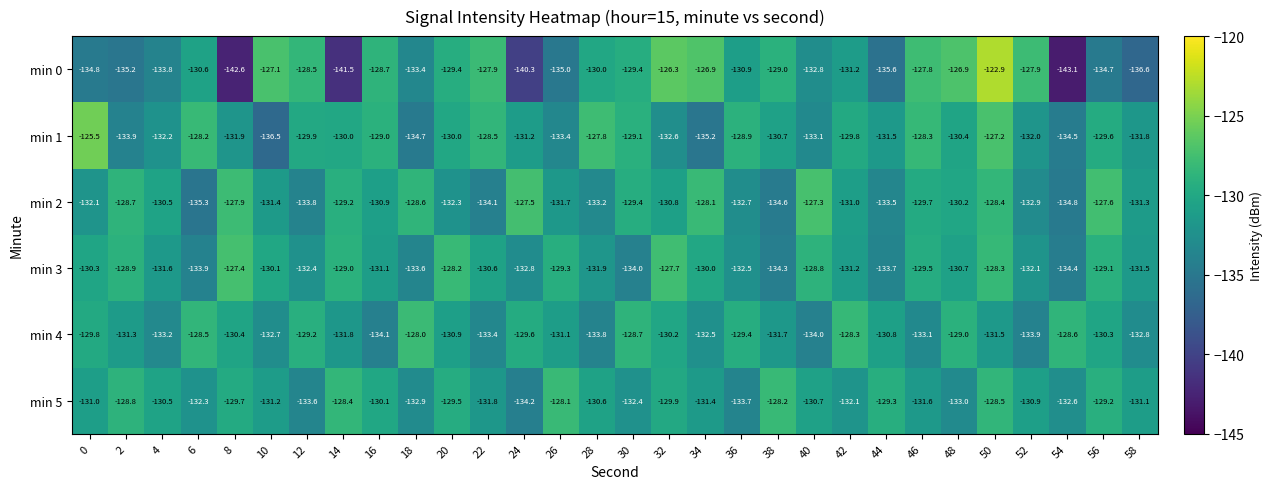

List the labels in order of min 2 value, smallest first.

6, 54, 38, 22, 12, 44, 28, 52, 36, 20, 0, 26, 10, 58, 42, 16, 32, 4, 48, 46, 30, 14, 2, 18, 50, 34, 8, 56, 24, 40